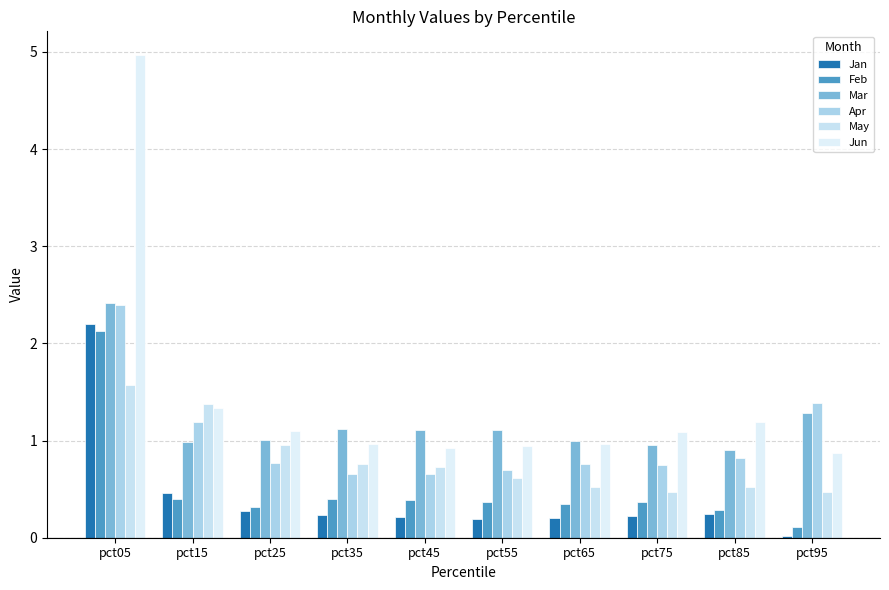

At which label is Jun closest to 2?

pct15